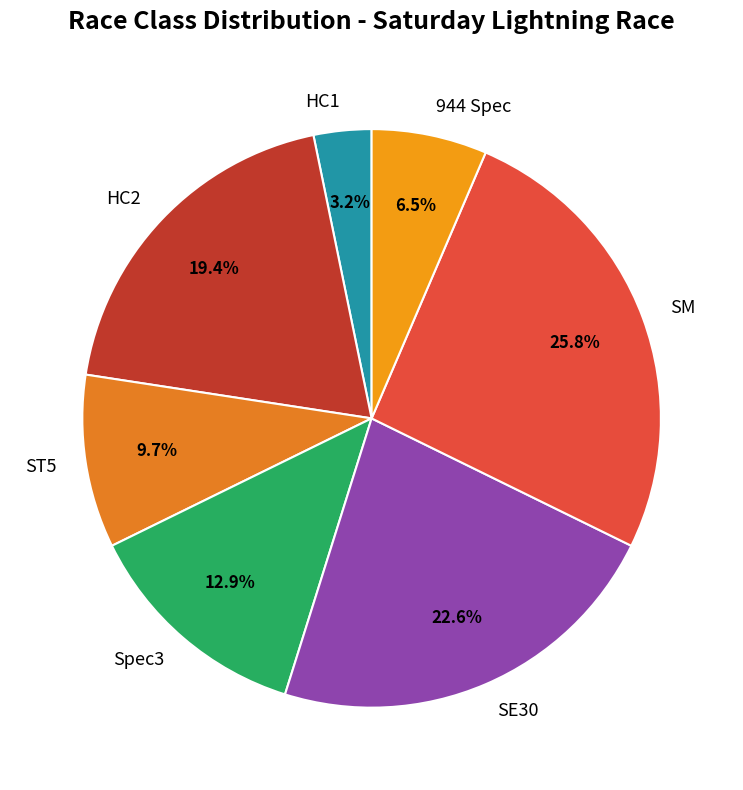

What percentage is NOT represented by ST5?

90.3%